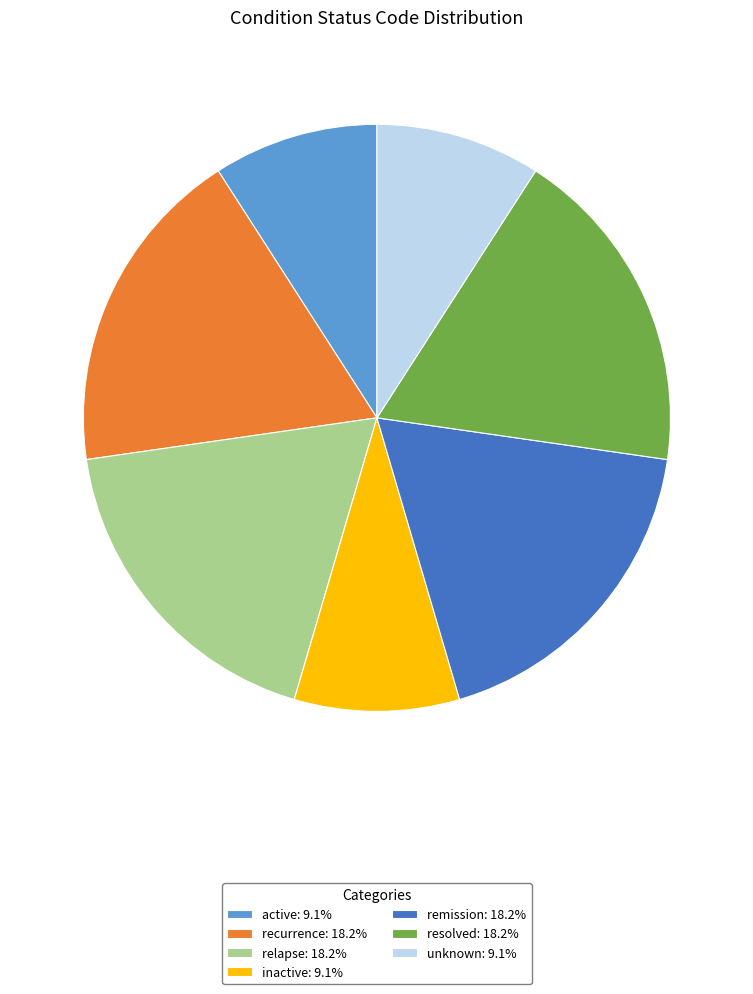

True or false: active accounts for 9% of the total.

True